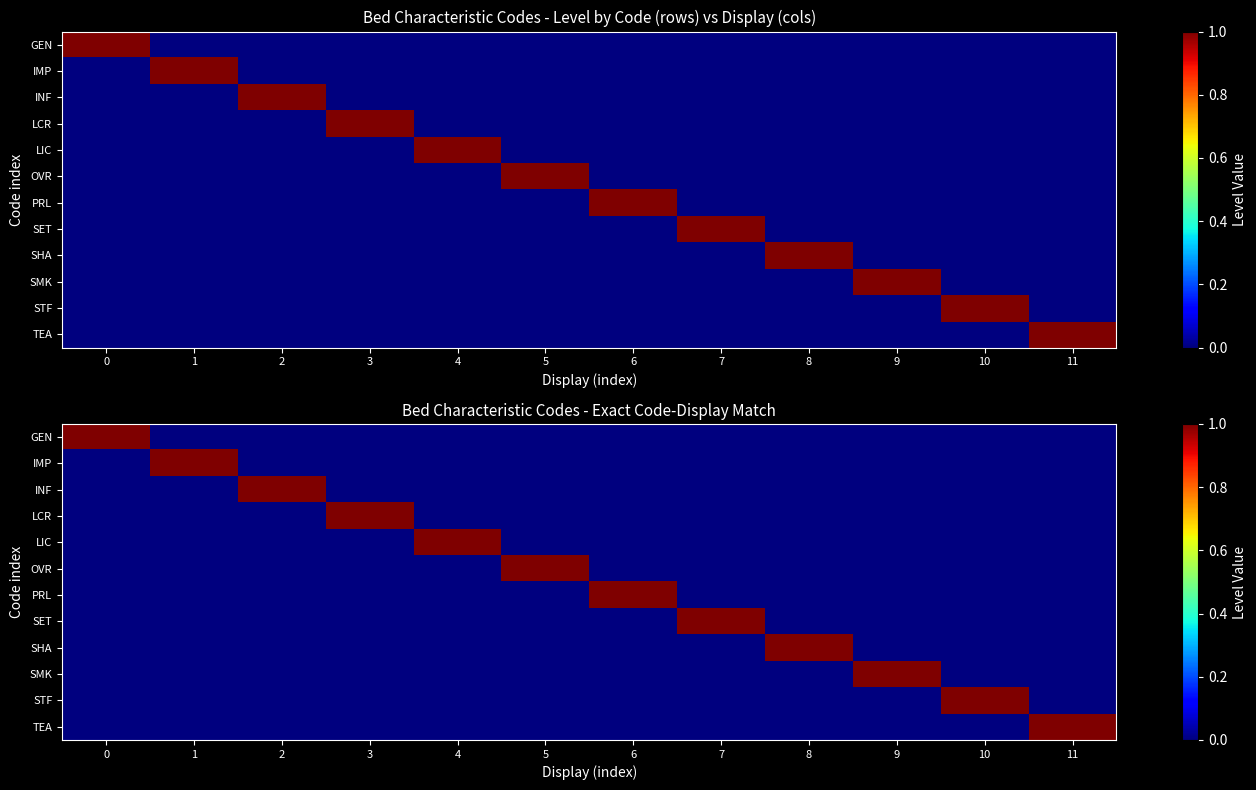

What is the difference between the maximum and minimum values in the INF series?

1